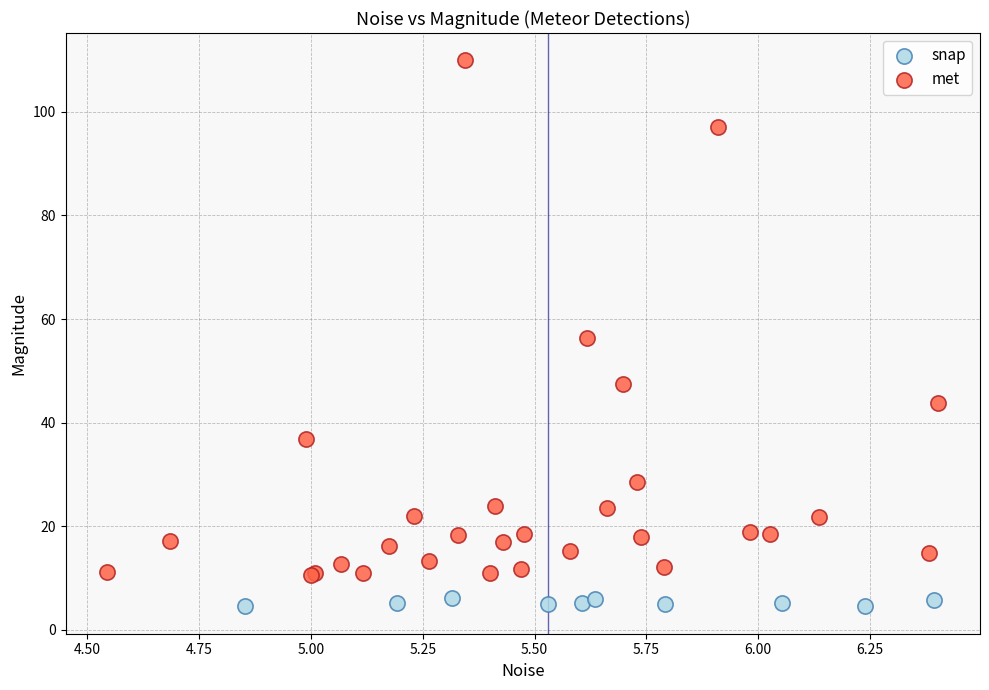

Which series has the widest spread of Y values?

met